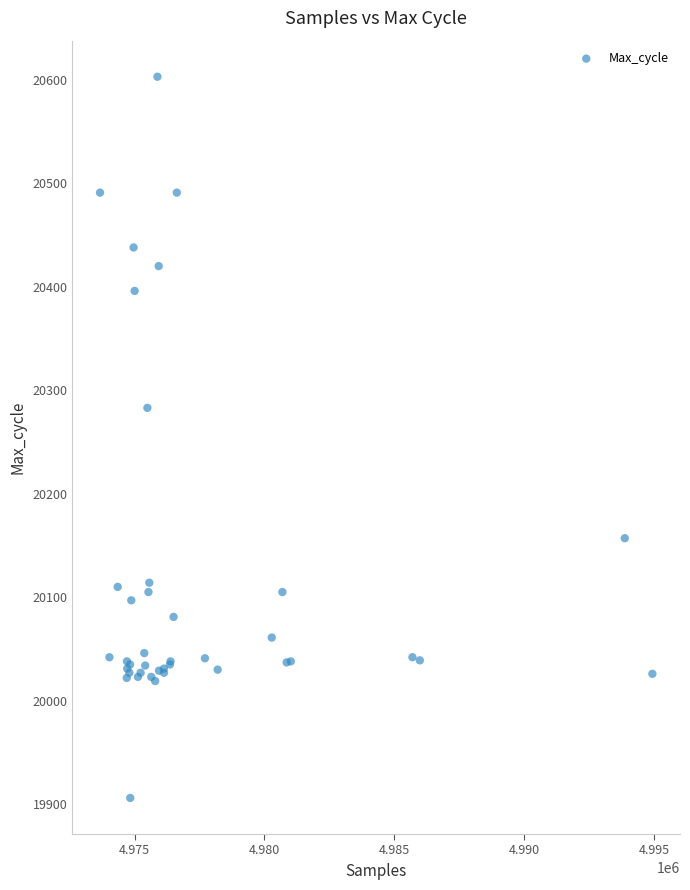

What Y value in the scatter plot is closest to 20254?

20283